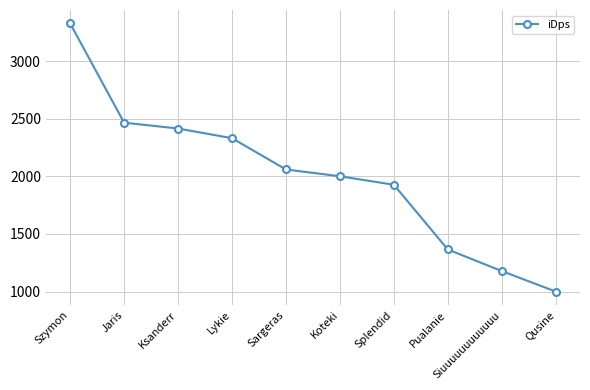

Reading left to right, extract all data points from this chart.

Szymon=3327.6	Jaris=2466.1	Ksanderr=2415.5	Lykie=2331.6	Sargeras=2059.8	Koteki=2001.1	Splendid=1927.2	Pualanie=1365.5	Siuuuuuuuuuuuu=1178.3	Qusine=1000.5